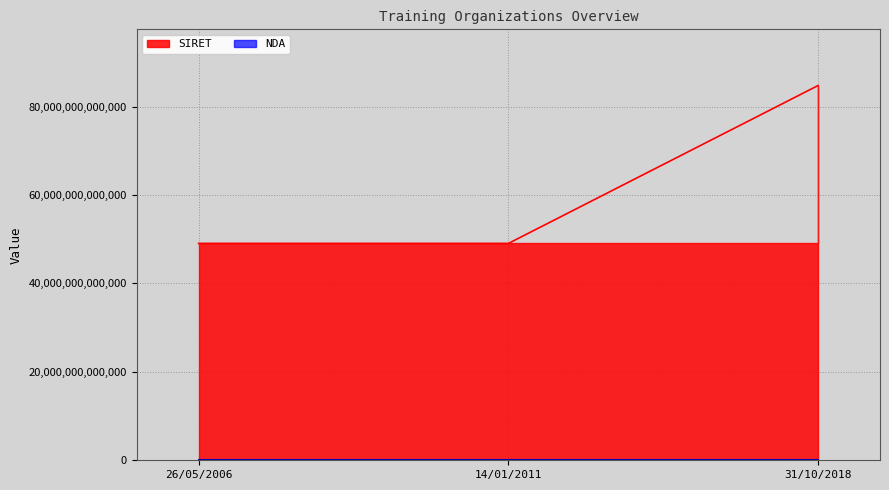

What is the total value across all series at 26/05/2006?

49044116108791